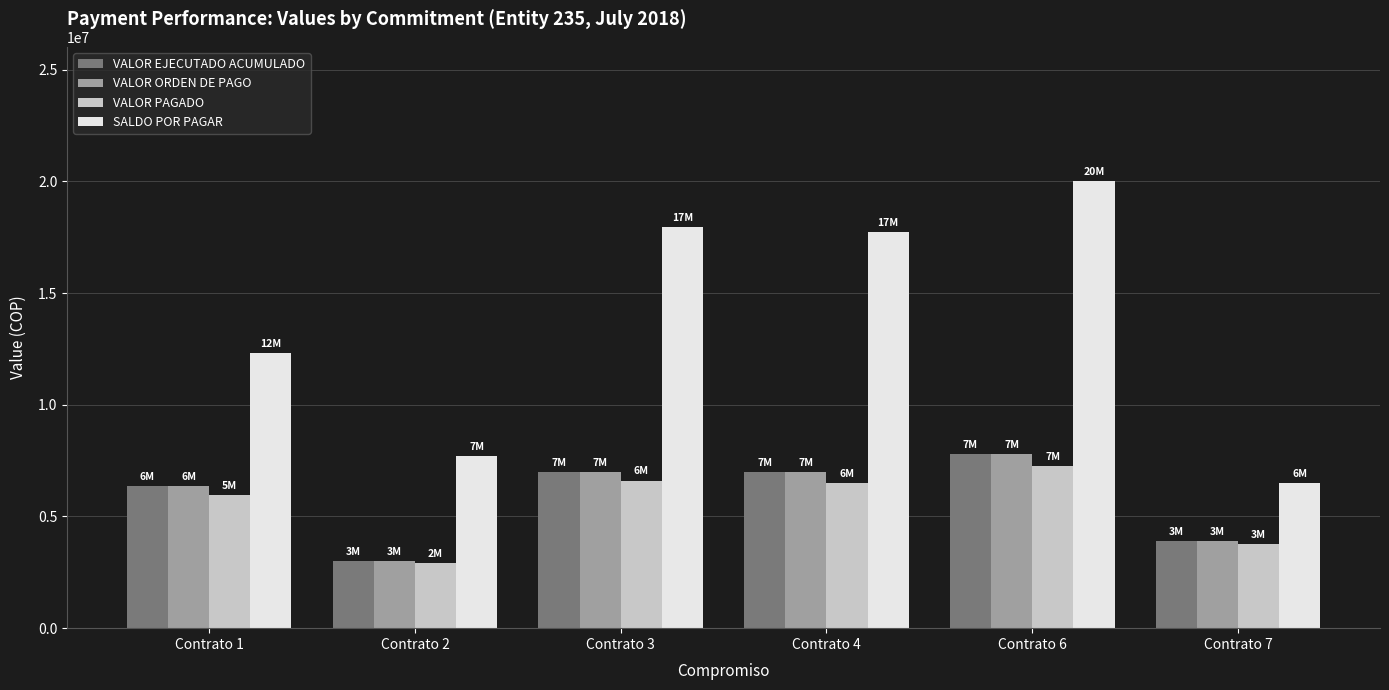

Which series has the largest range (max minus min)?

SALDO POR PAGAR